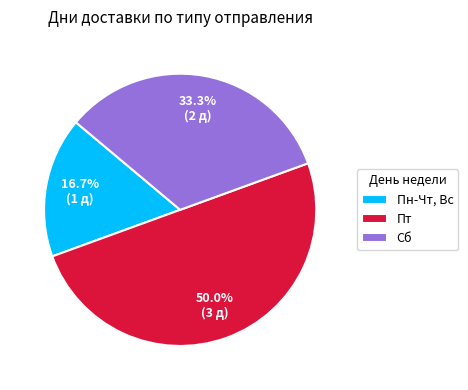

Is it true that Пн-Чт, Вс is 26% of the pie?

False